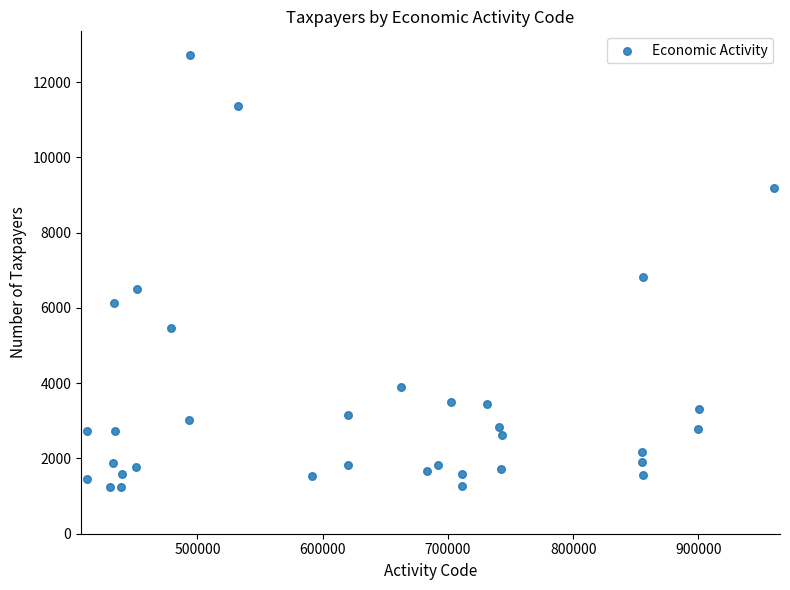

What is the range of X values (max minus min)?

548200